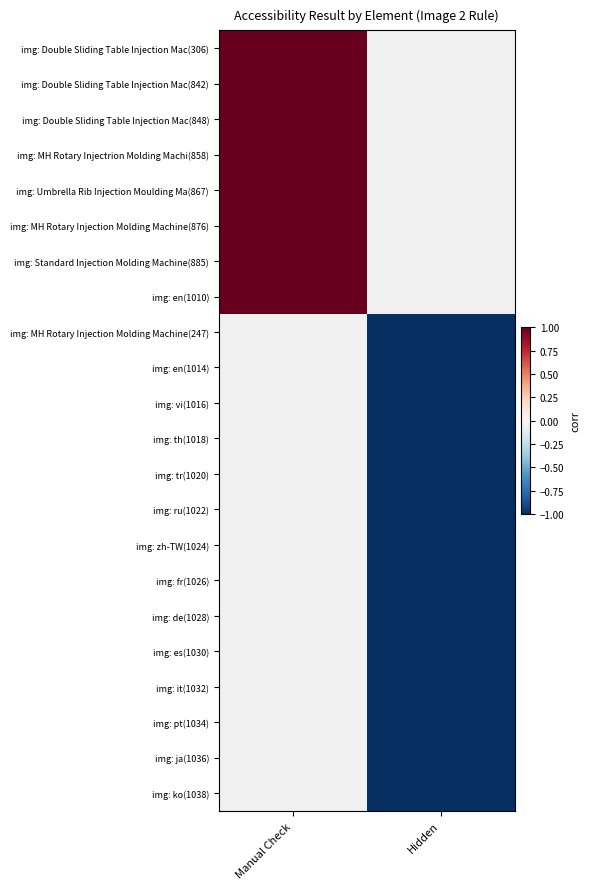

At how many categories does at least one series exceed 0?

1